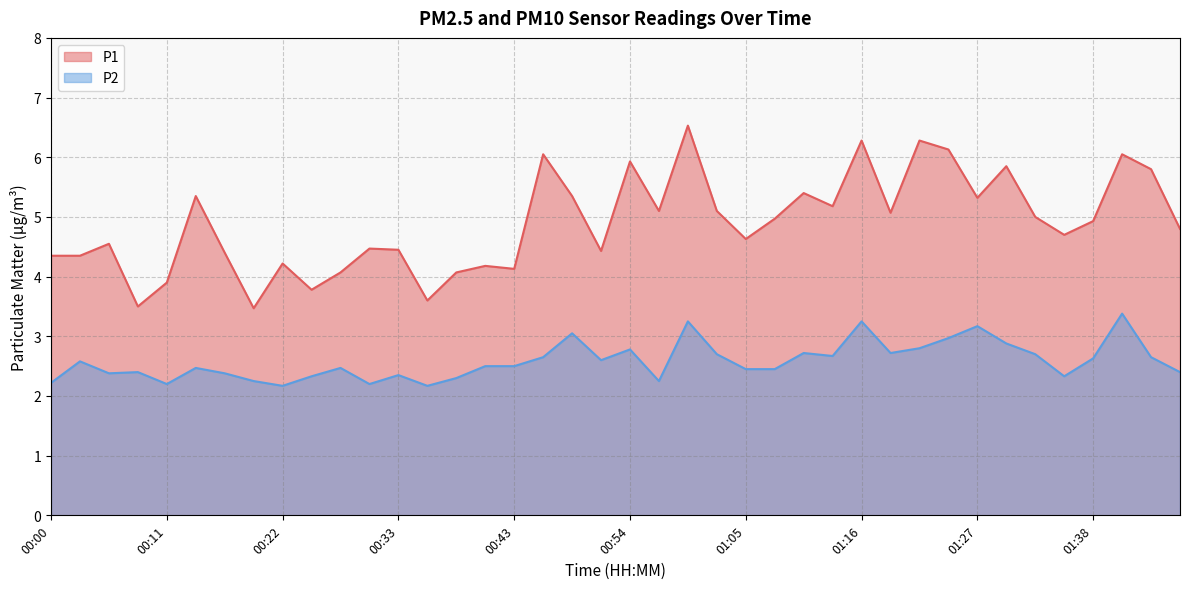

What is the difference between the second highest and second lowest values in the P1 series?

2.8